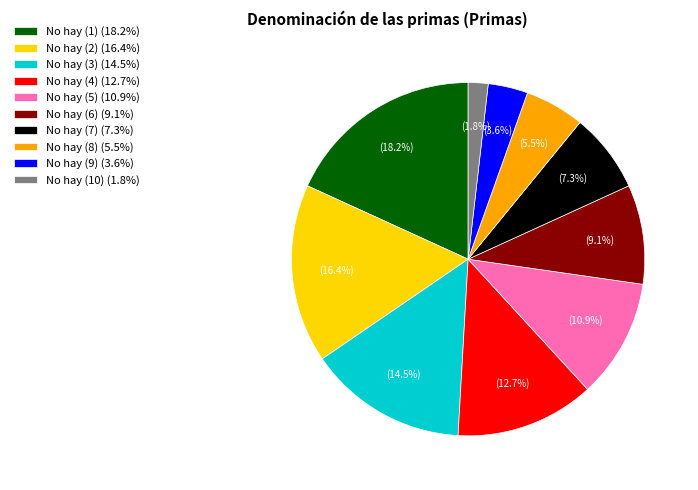

Is there any slice that represents more than half of the pie?

No